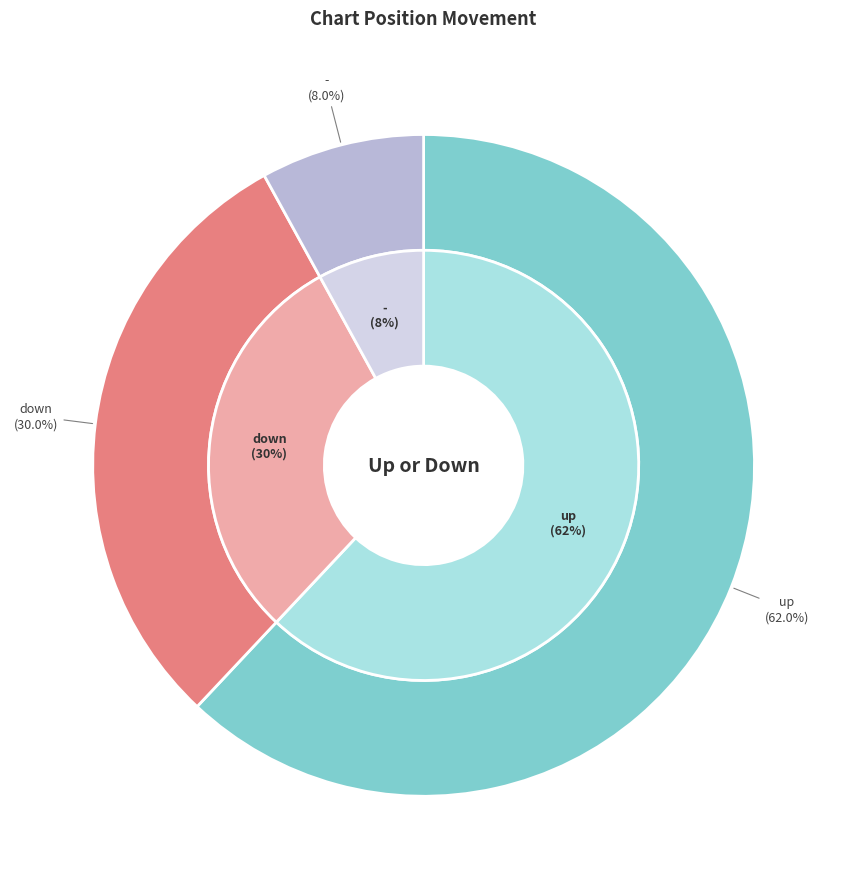

Does down represent more than half of the total?

No